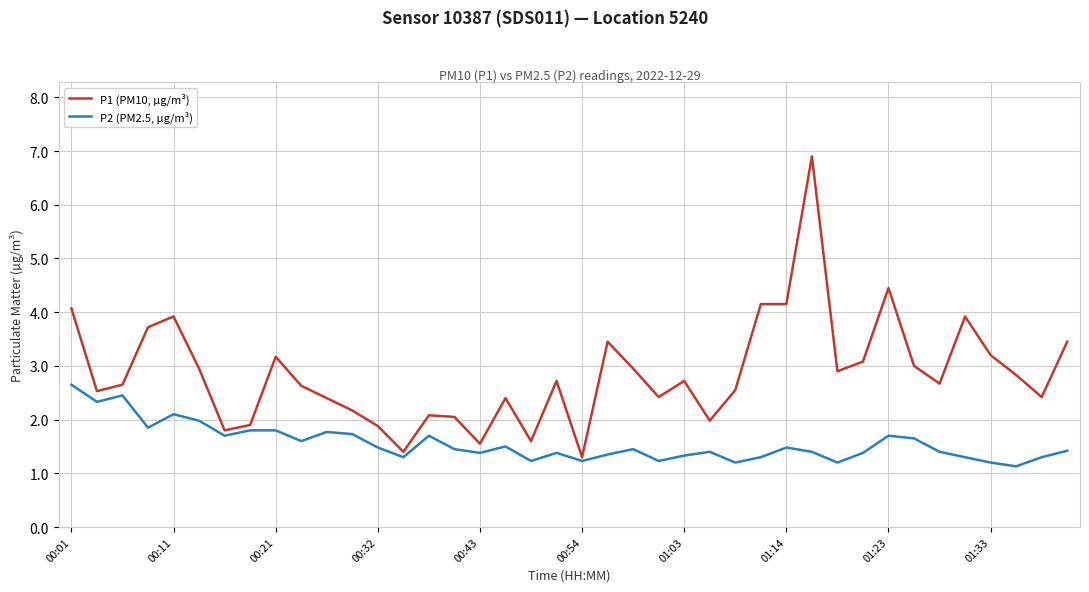

What is the lowest value of the P1 (PM10, µg/m³) series?

1.3